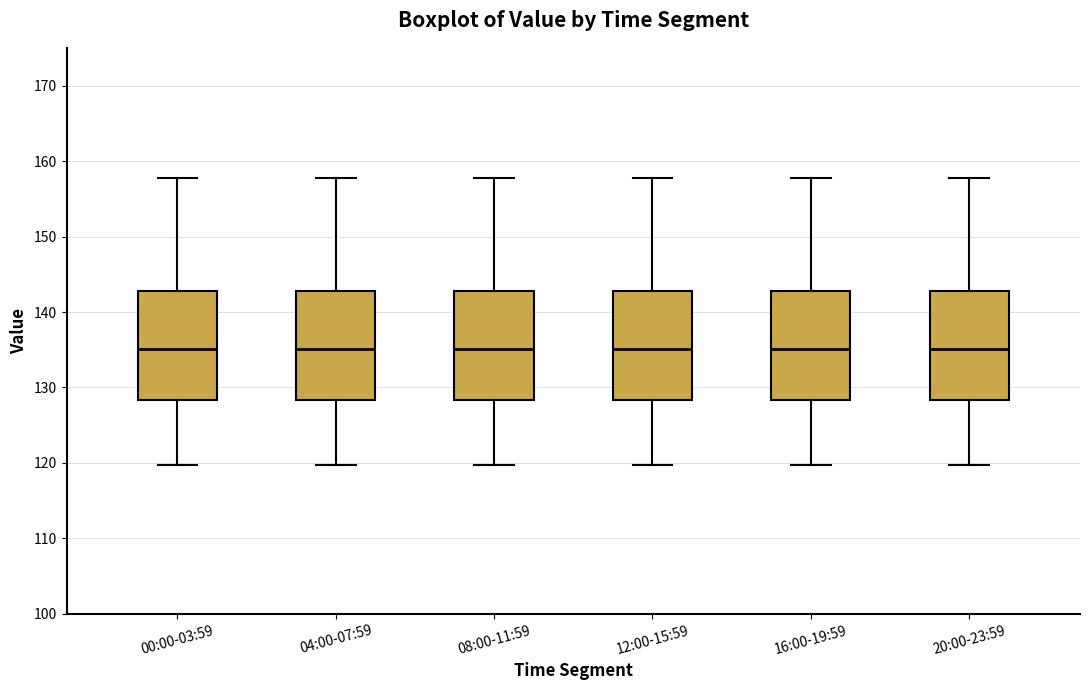

Reading left to right, read every box against the y-axis: the position of its median line, the range the box covers, and the ends of its whiskers. The values are not printed on the chart, so give them approximately, as read against the axis.

00:00-03:59: median 135, box 128 to 143, whiskers 120 to 158
04:00-07:59: median 135, box 128 to 143, whiskers 120 to 158
08:00-11:59: median 135, box 128 to 143, whiskers 120 to 158
12:00-15:59: median 135, box 128 to 143, whiskers 120 to 158
16:00-19:59: median 135, box 128 to 143, whiskers 120 to 158
20:00-23:59: median 135, box 128 to 143, whiskers 120 to 158